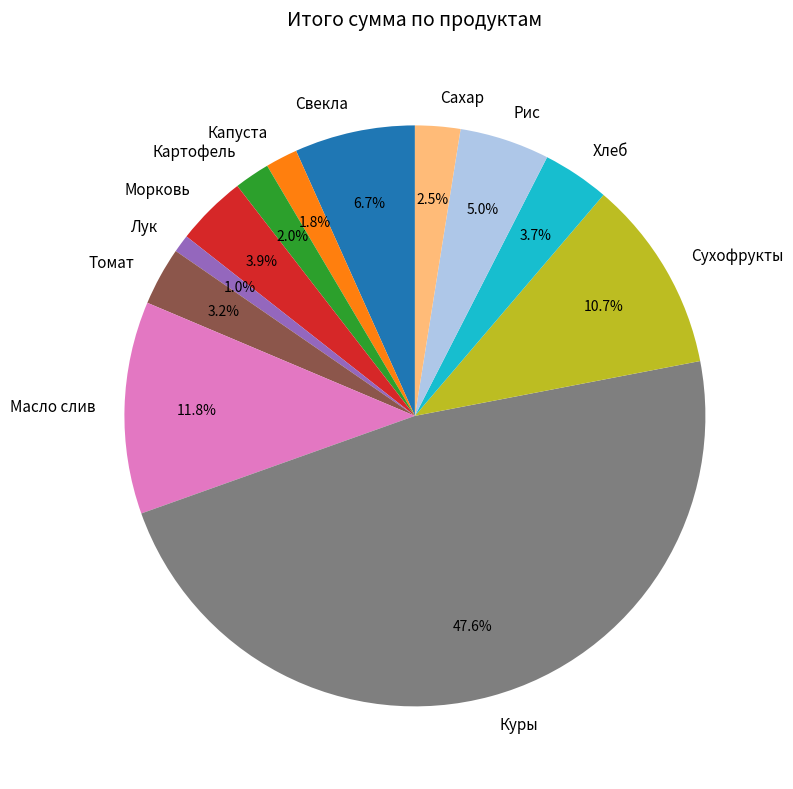

Does Морковь account for over 50% of the chart?

No